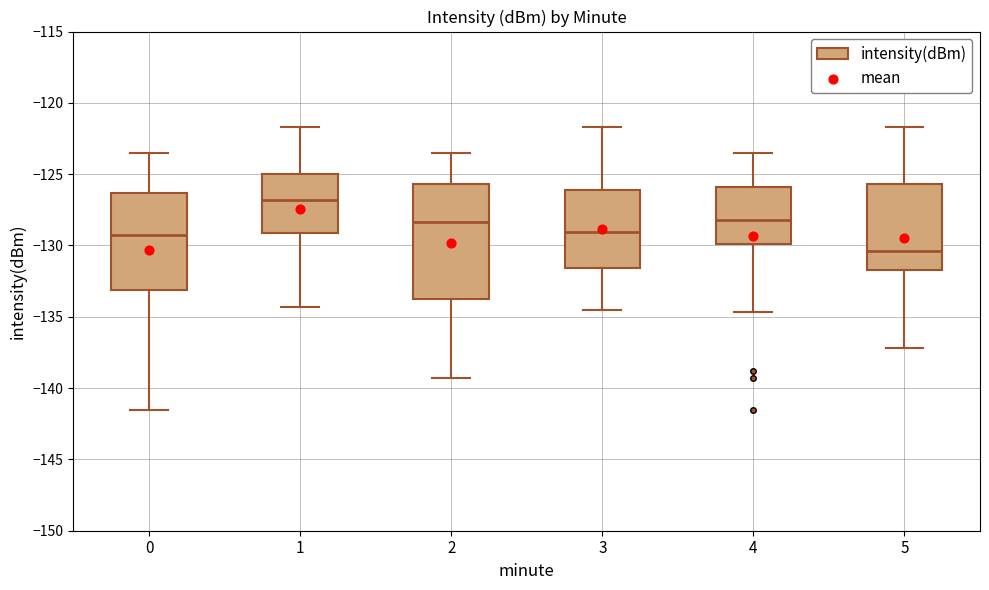

Comparing the boxes themselves (not the whiskers), which one is the tallest?

2